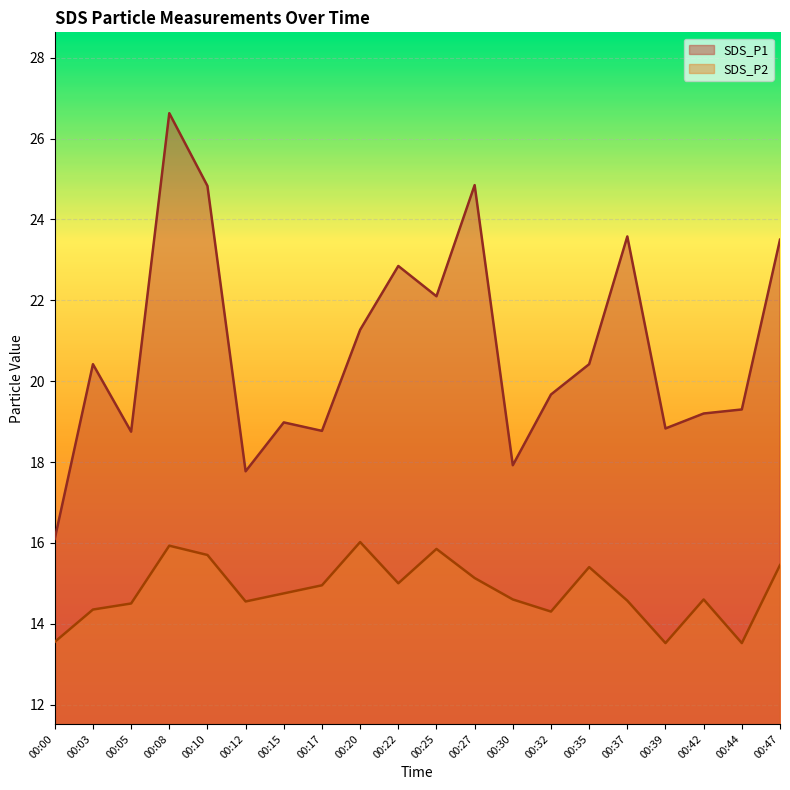

Between 00:20 and 00:35, which is larger?

00:20